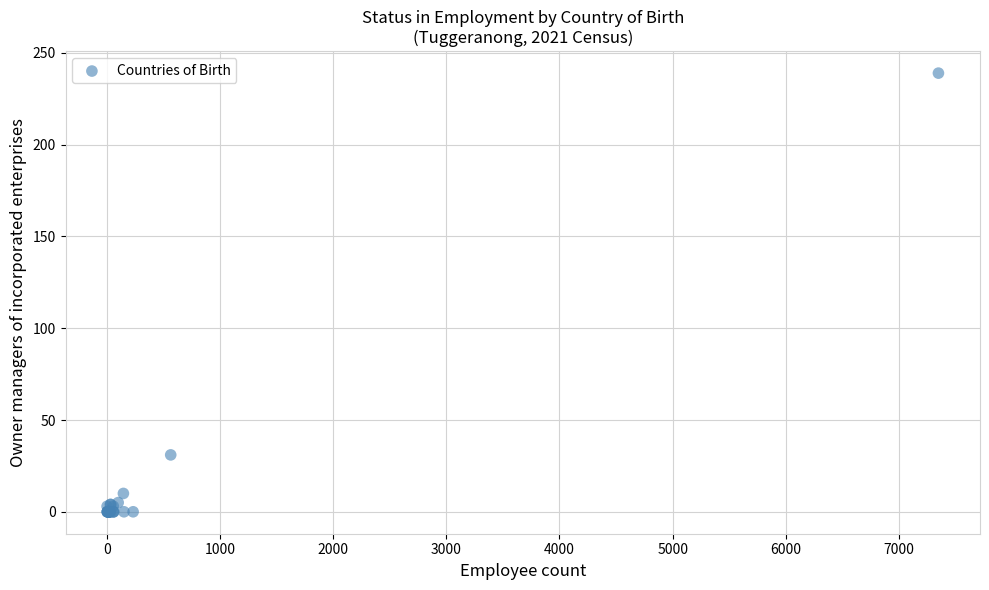

What Y value in the scatter plot is closest to 119?

31